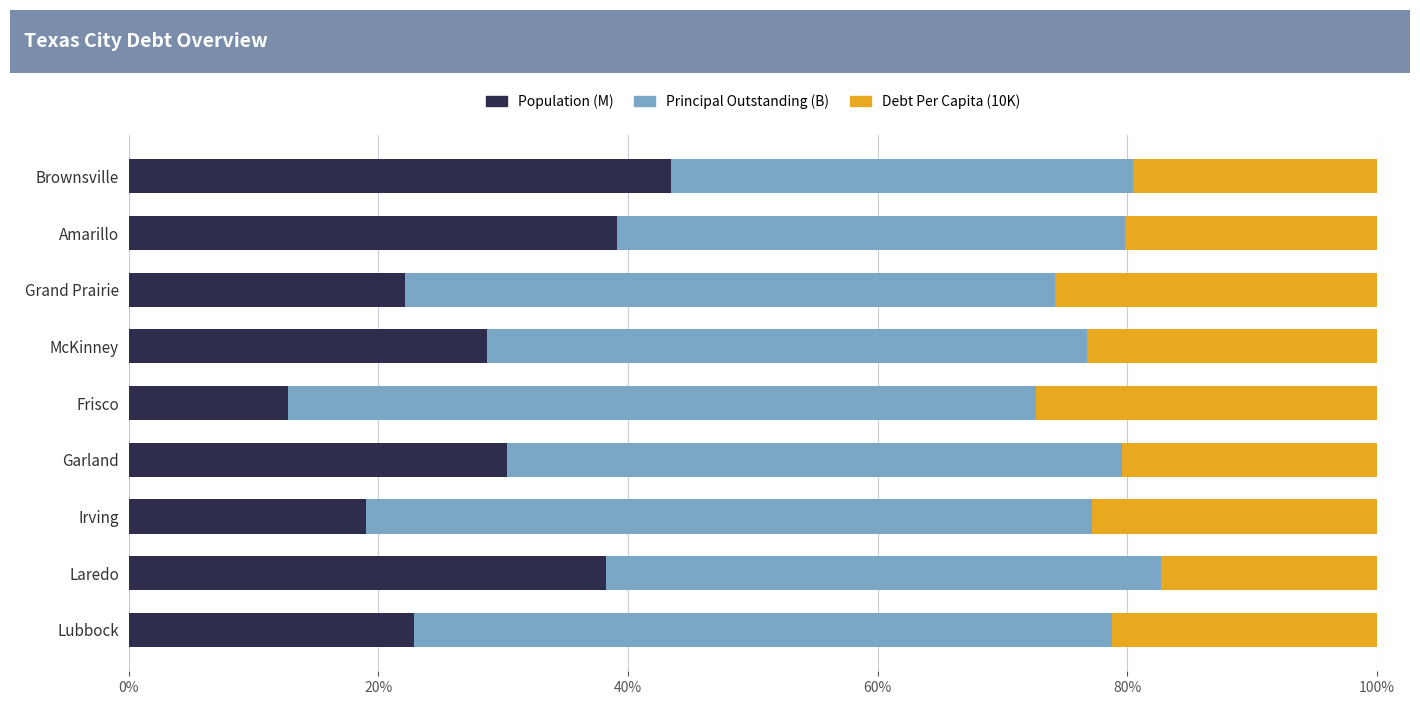

What value does the Population (M) series have at Grand Prairie?

22.1